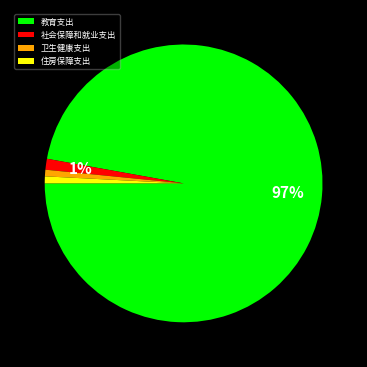

True or false: 社会保障和就业支出 accounts for 11% of the total.

False